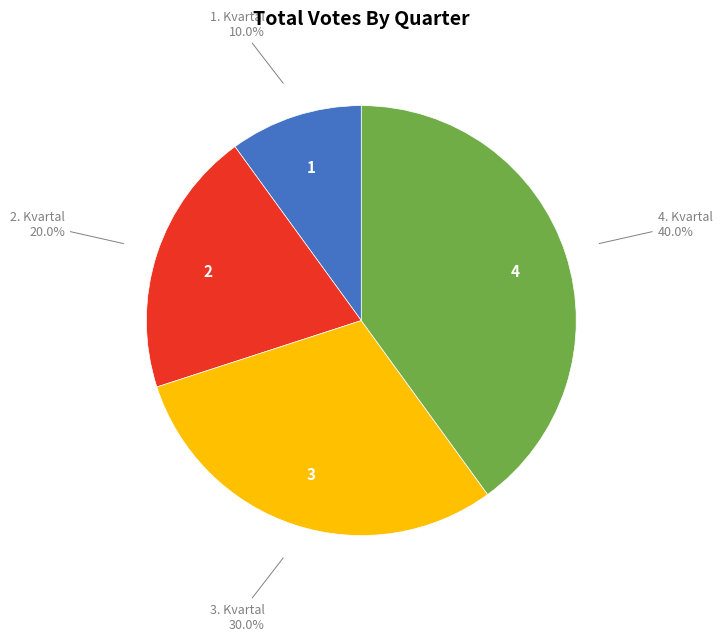

Is there a majority slice in this chart?

No